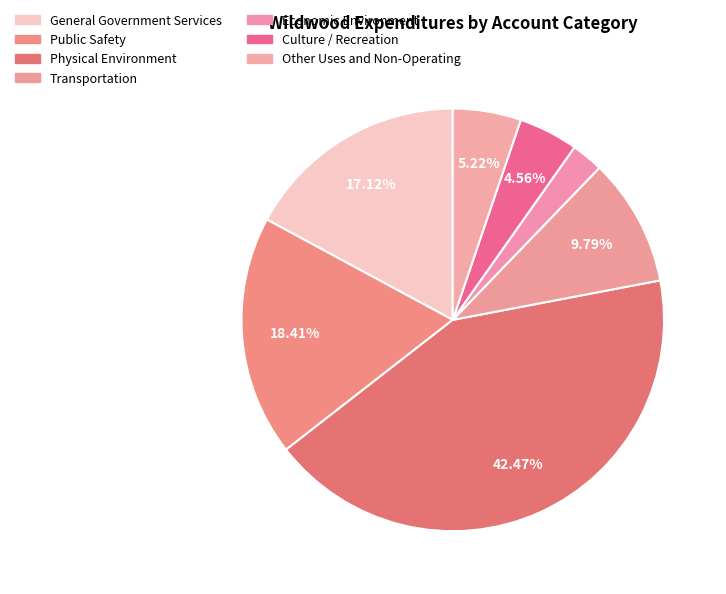

What is the change in value from General Government Services to Other Uses and Non-Operating?

-1153252